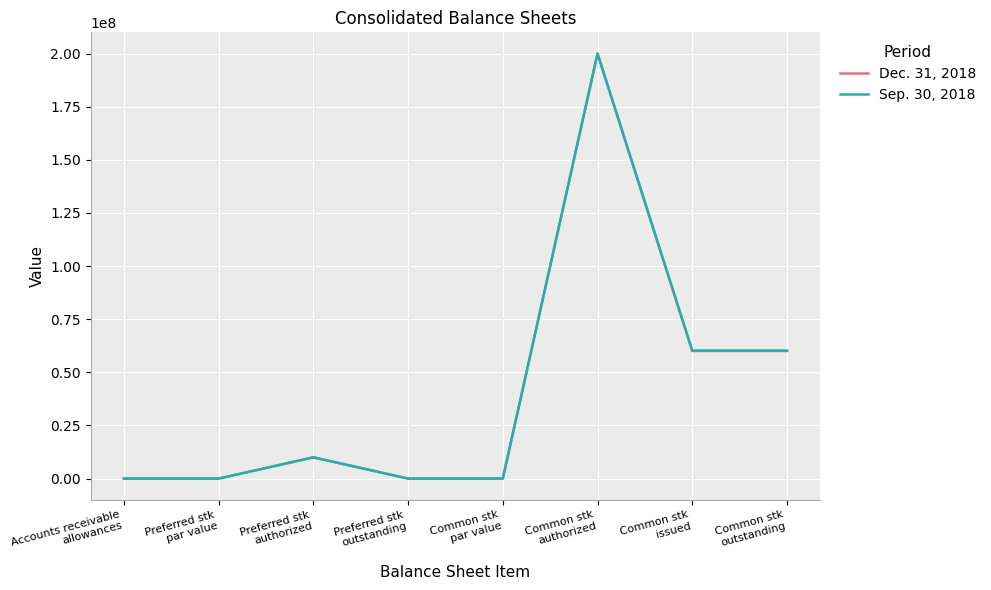

At how many categories does at least one series exceed 146889120?

1